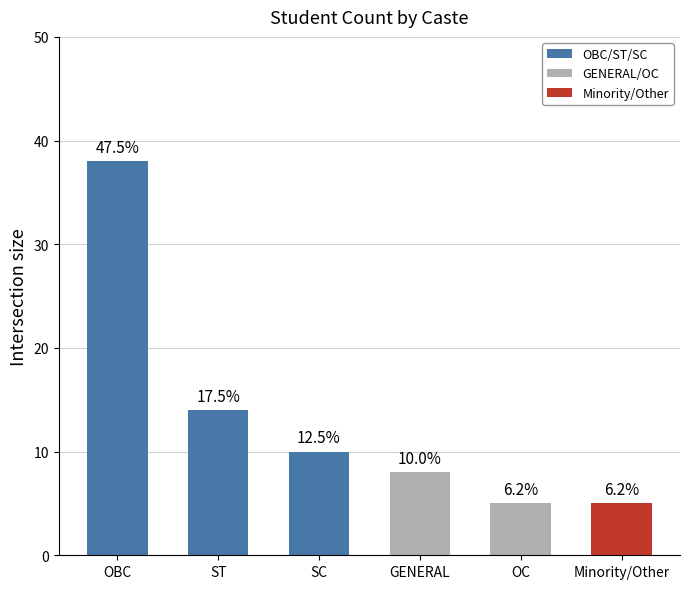

How many bars are there in total?

6